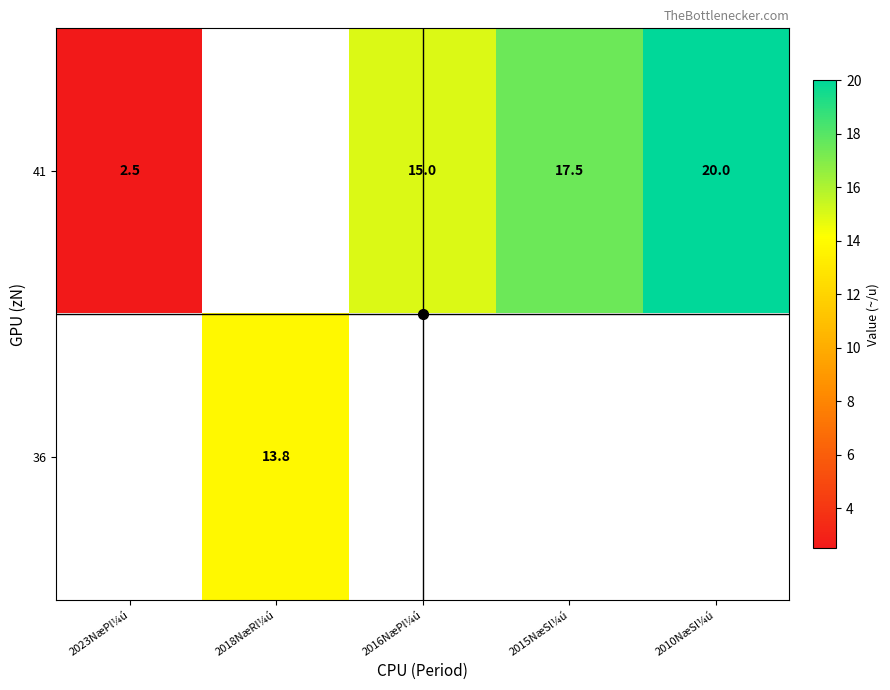

Is it true that 41 equals 5.1 at 2015NæSl¼ú?

False